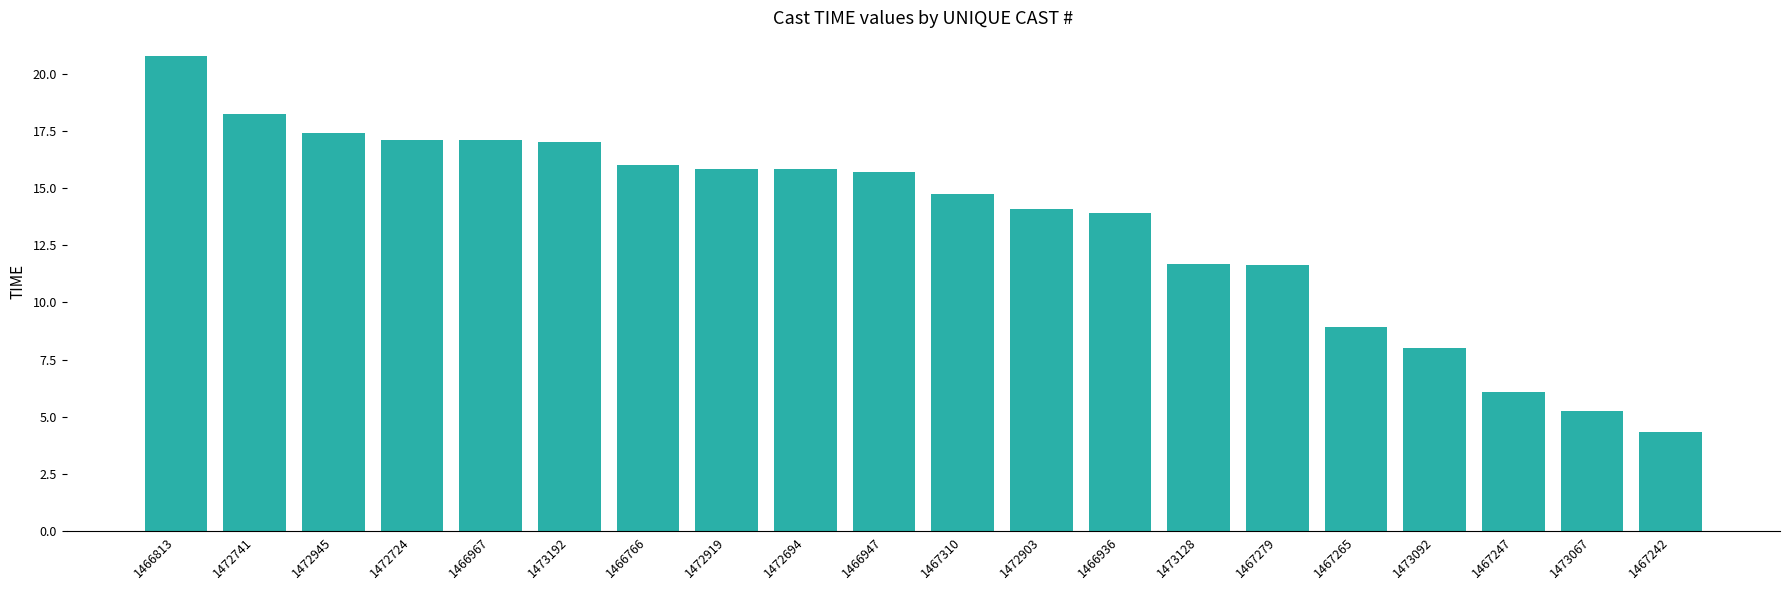

True or false: the data shows 14.1 at 1472903.

True